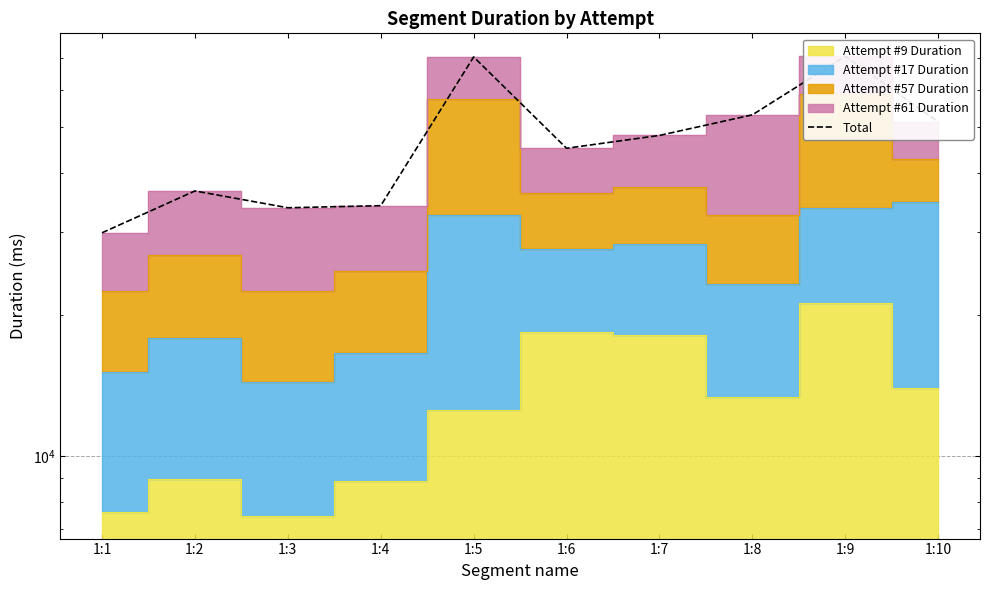

What is the maximum value shown in the chart?

70690